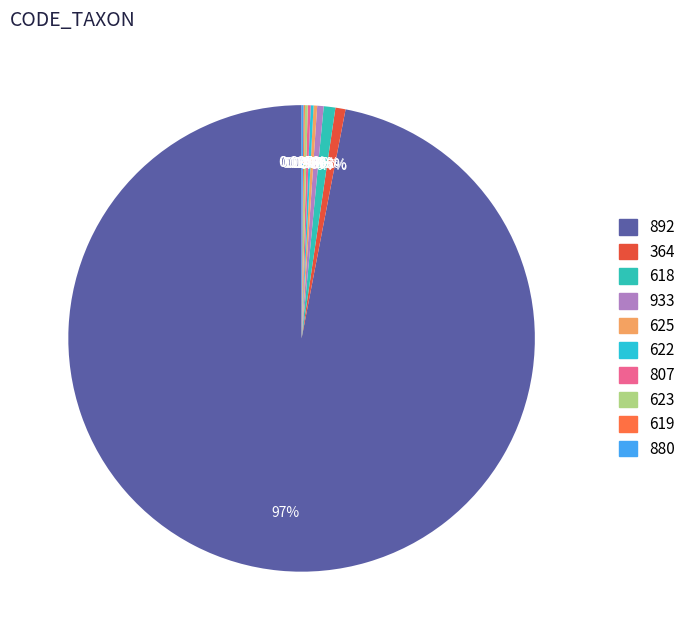

Is there a majority slice in this chart?

Yes